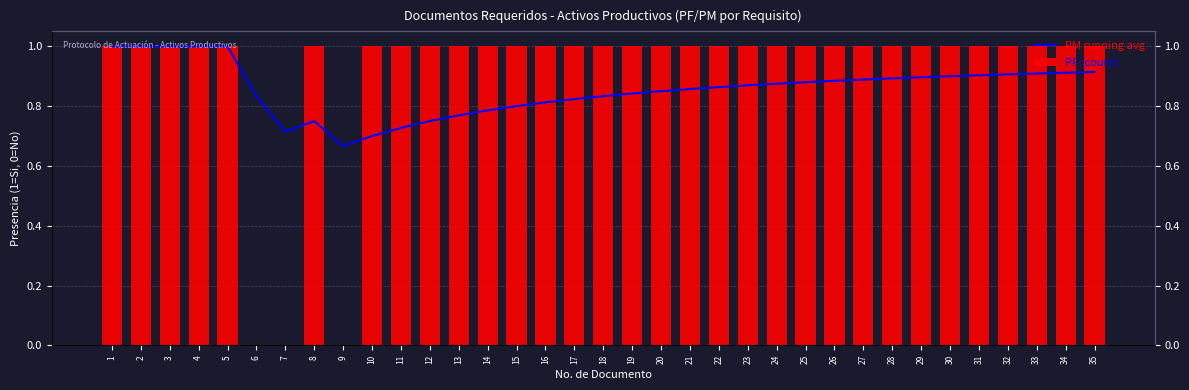

List the series in order of their overall mean, lowest first.

PM running avg, PF (count)